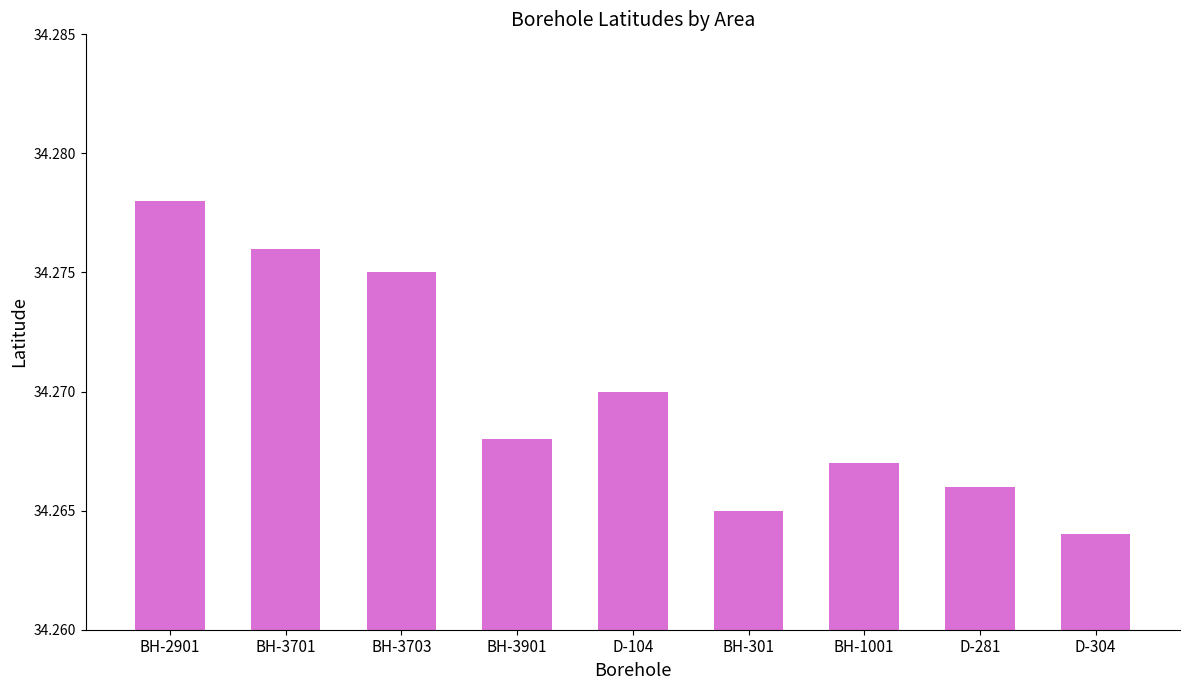

What is the label of the 6th bar from the left?

BH-301